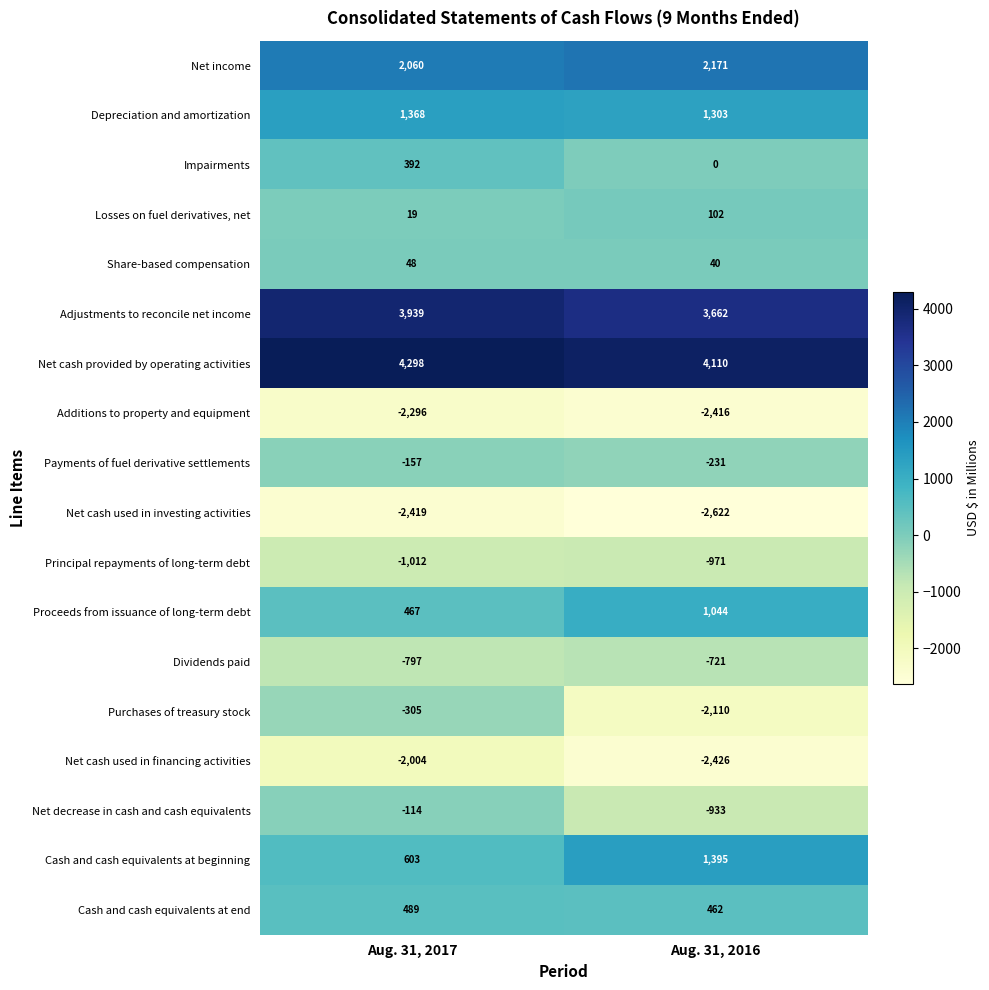

Which series has the largest range (max minus min)?

Purchases of treasury stock